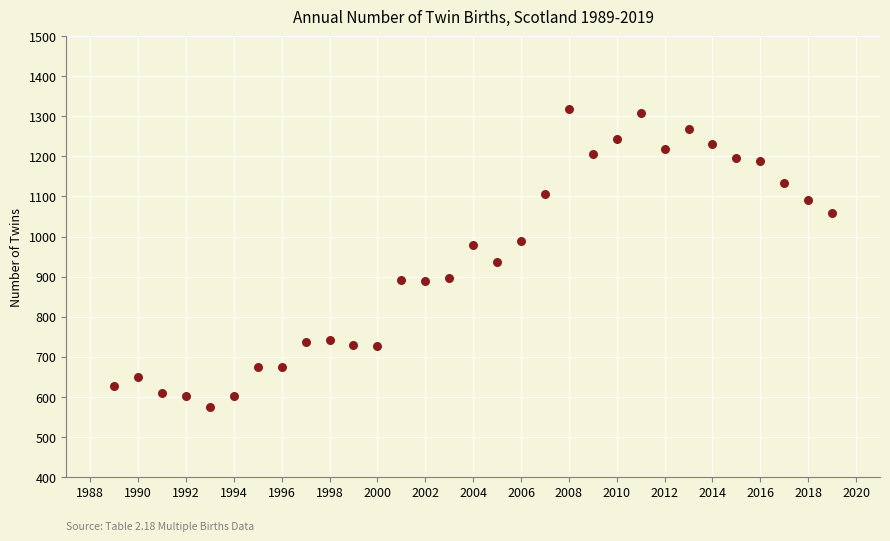

What is the range of X values (max minus min)?

30